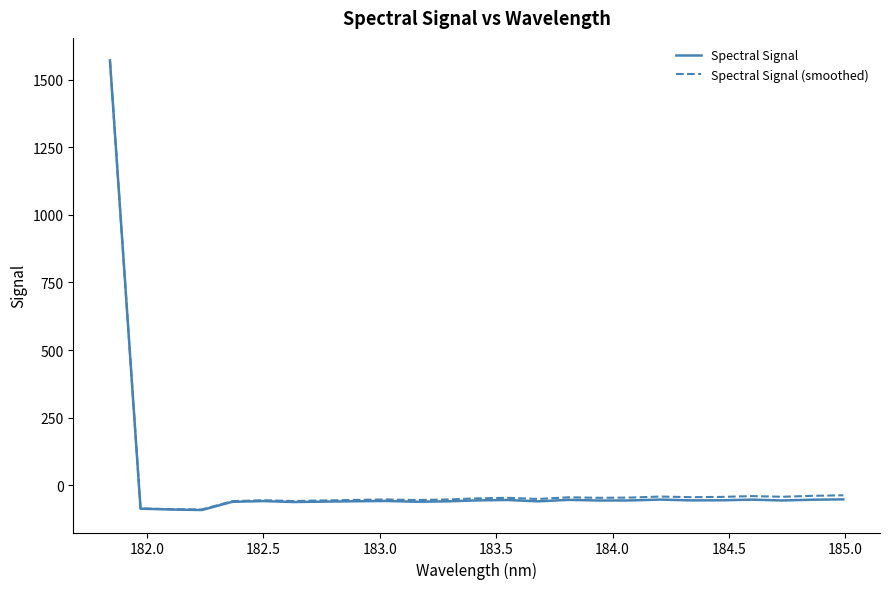

True or false: Spectral Signal has more than 0 points higher than both neighbors.

True